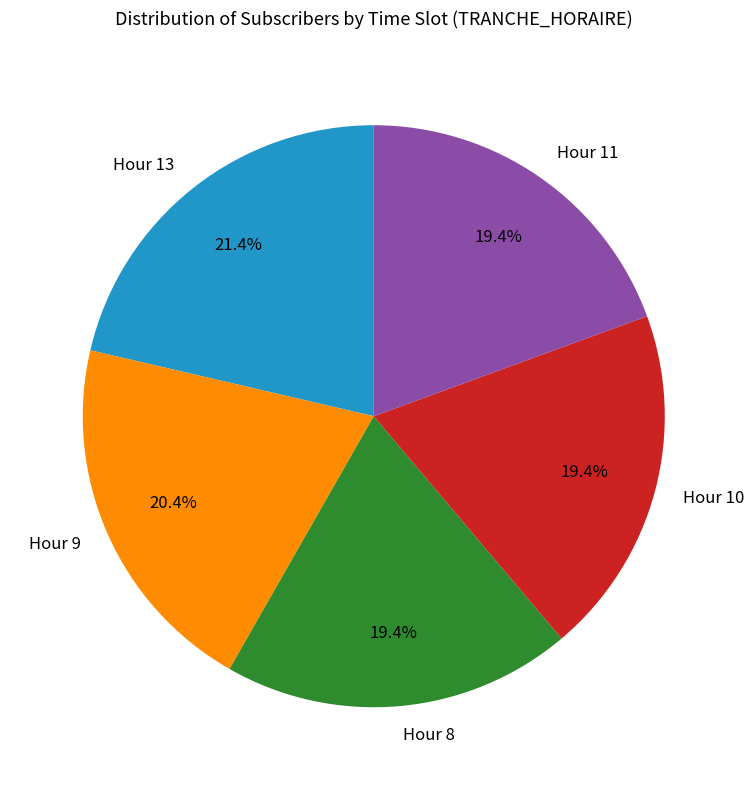

How many segments does this pie chart have?

5